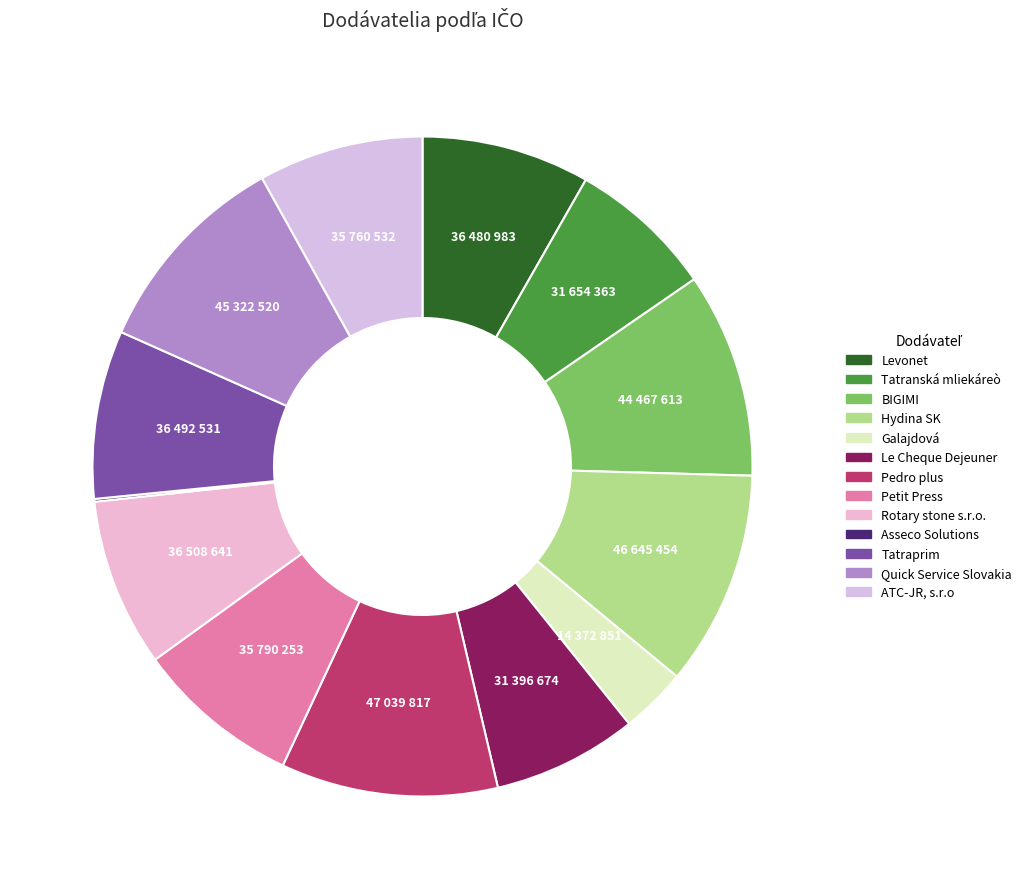

How many segments does this pie chart have?

13